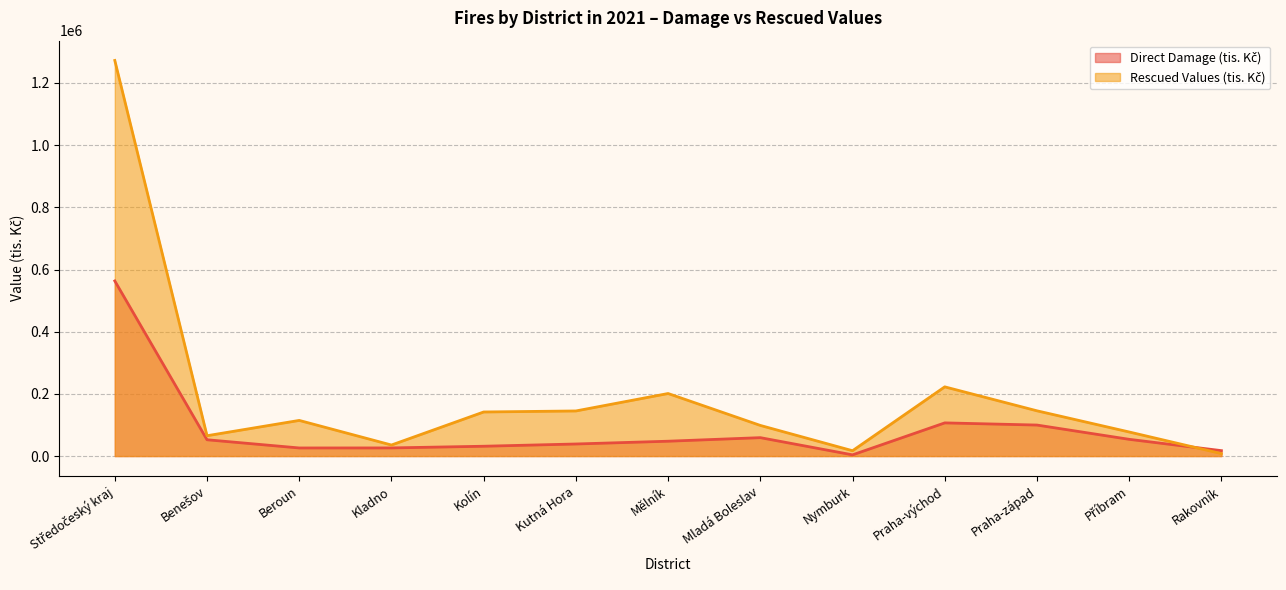

What is the total value across all series at Mladá Boleslav?

157695